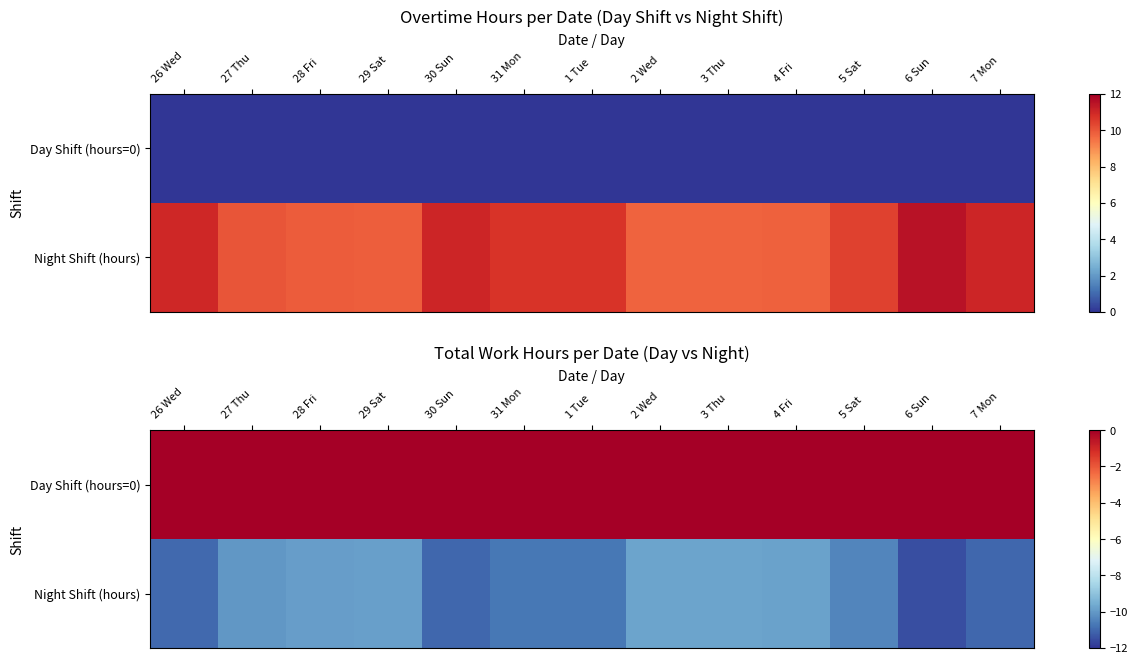

True or false: Day Shift (hours=0) has a value of -0.0 at 1 Tue.

True